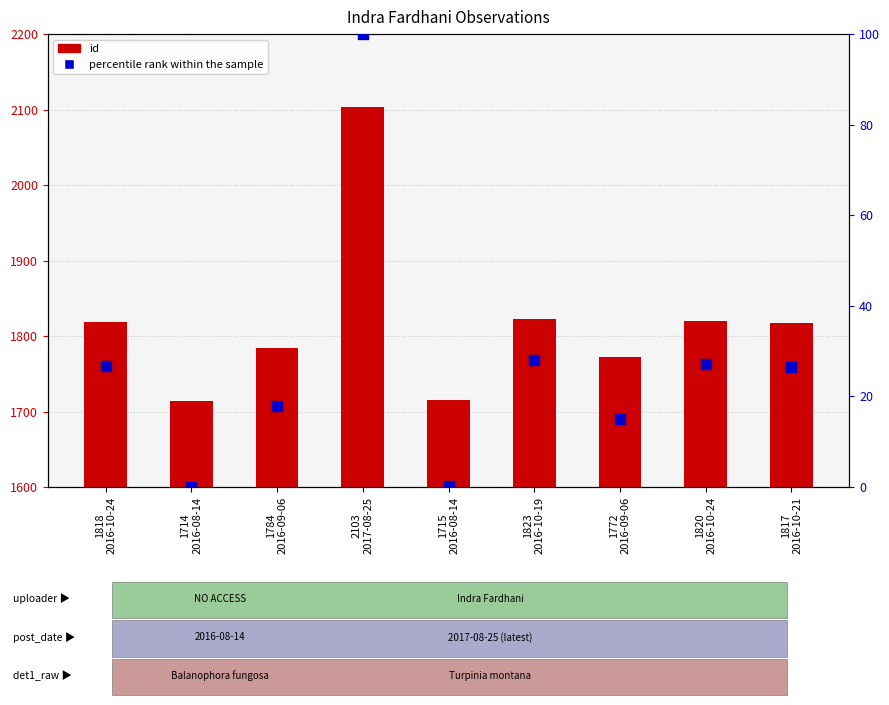

At how many categories does at least one series exceed 1374?

9